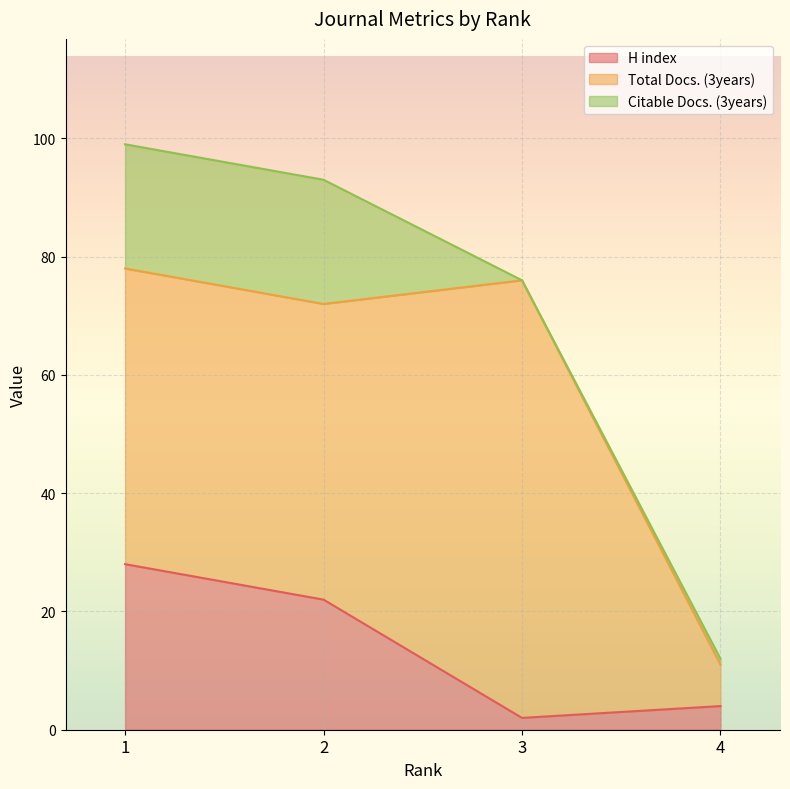

True or false: Total Docs. (3years) and H index cross at least once.

False